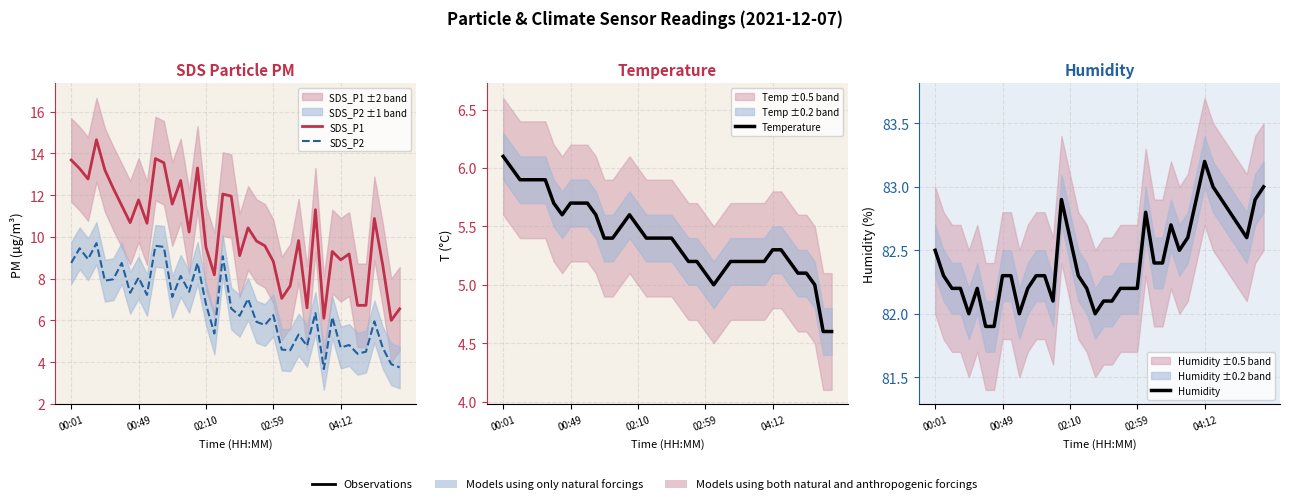

True or false: Humidity has a value of 56.8 at 9.

False